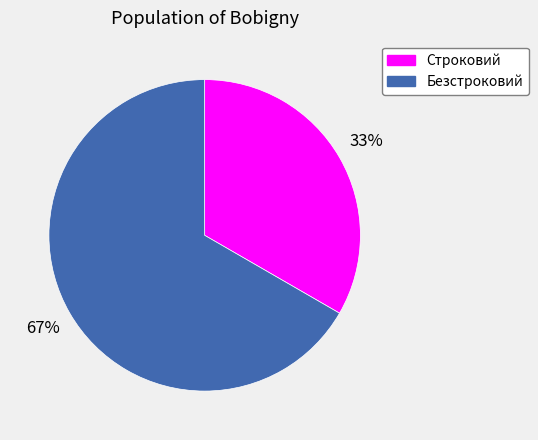

Is the sum of Строковий and Безстроковий greater than half?

Yes